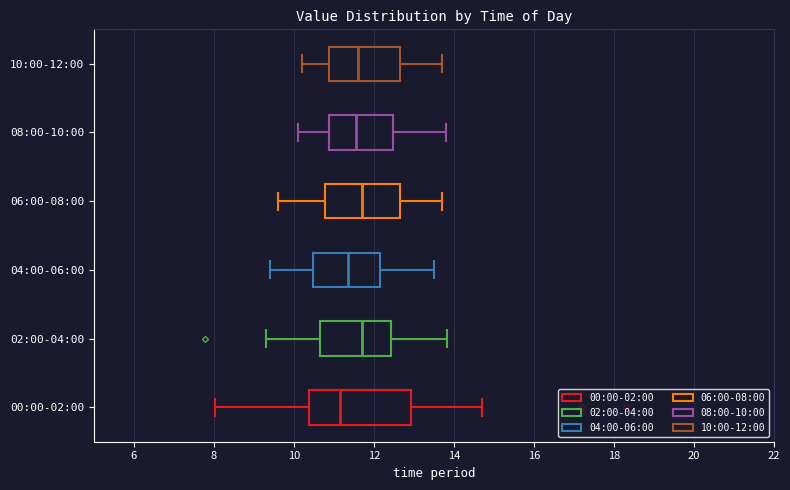

Which box's median line is the furthest to the left?

00:00-02:00